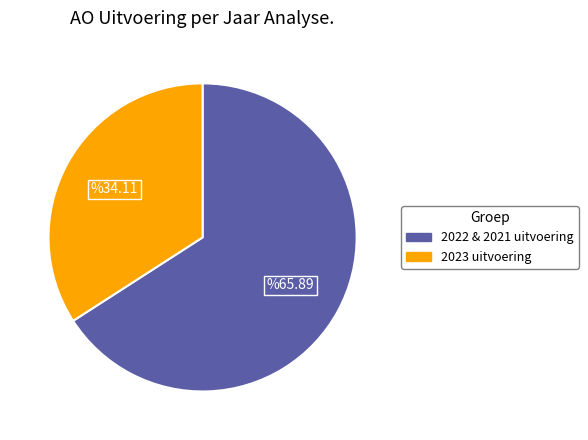

Do 2023 uitvoering and 2022 & 2021 uitvoering together represent more than half of the pie?

Yes